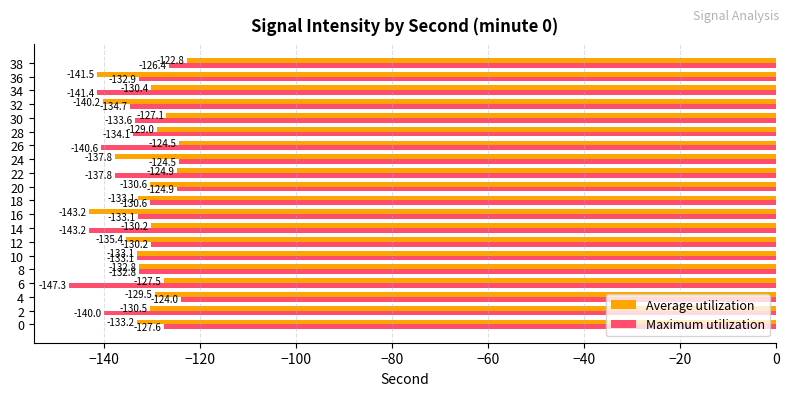

Is it true that Average utilization equals -221.8 at 0?

False